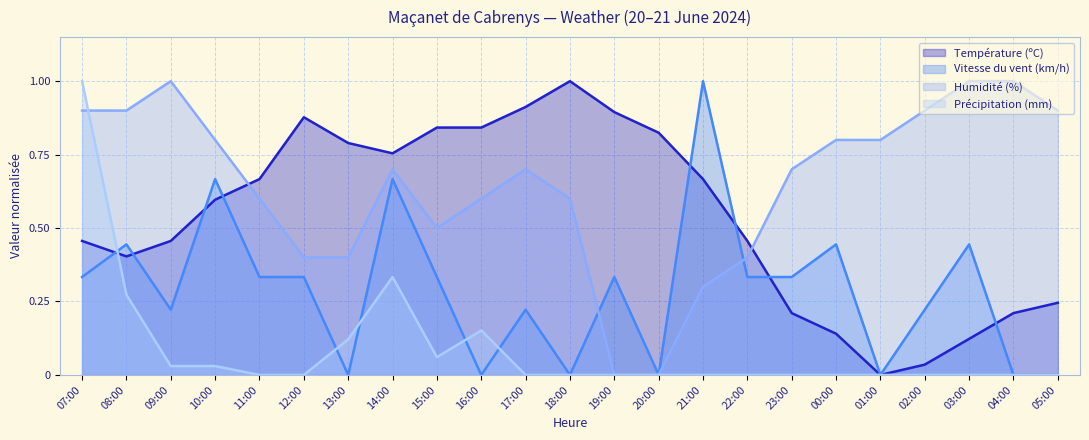

True or false: Vitesse du vent (km/h) has a value of 0.6 at 05:00.

False